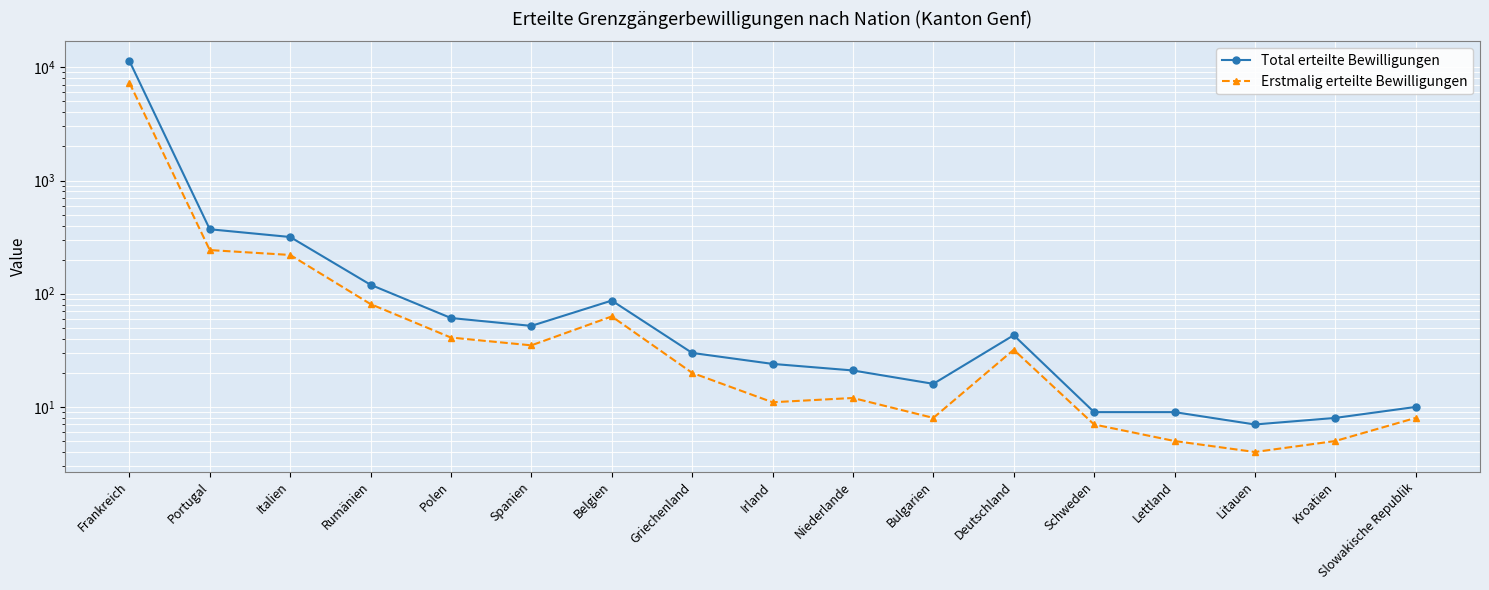

Where is the first local maximum for Total erteilte Bewilligungen?

Belgien